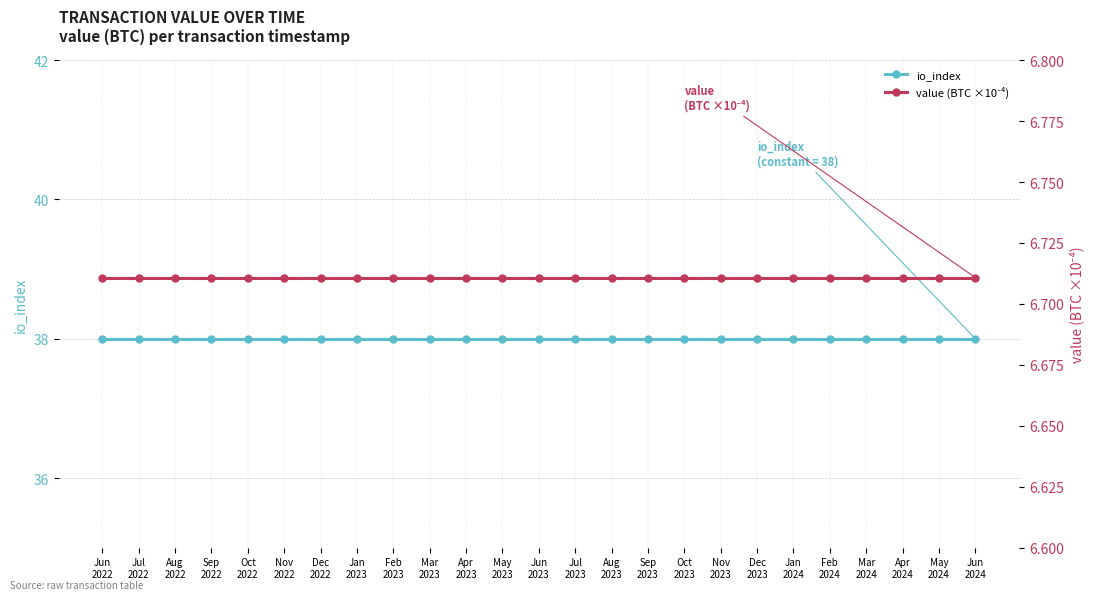

Which series has the largest total across all categories?

io_index